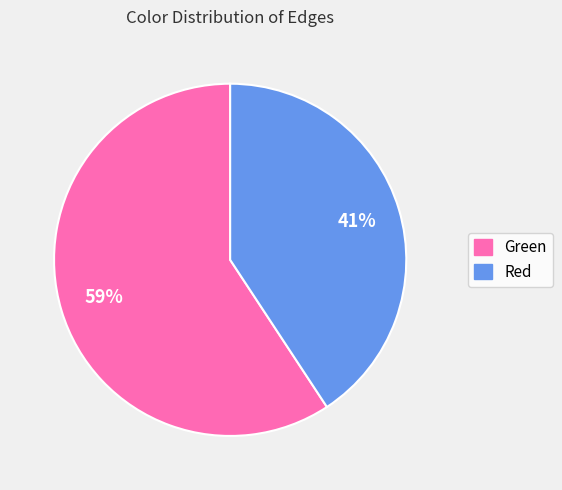

To the nearest percent, what portion does Green represent?

59%